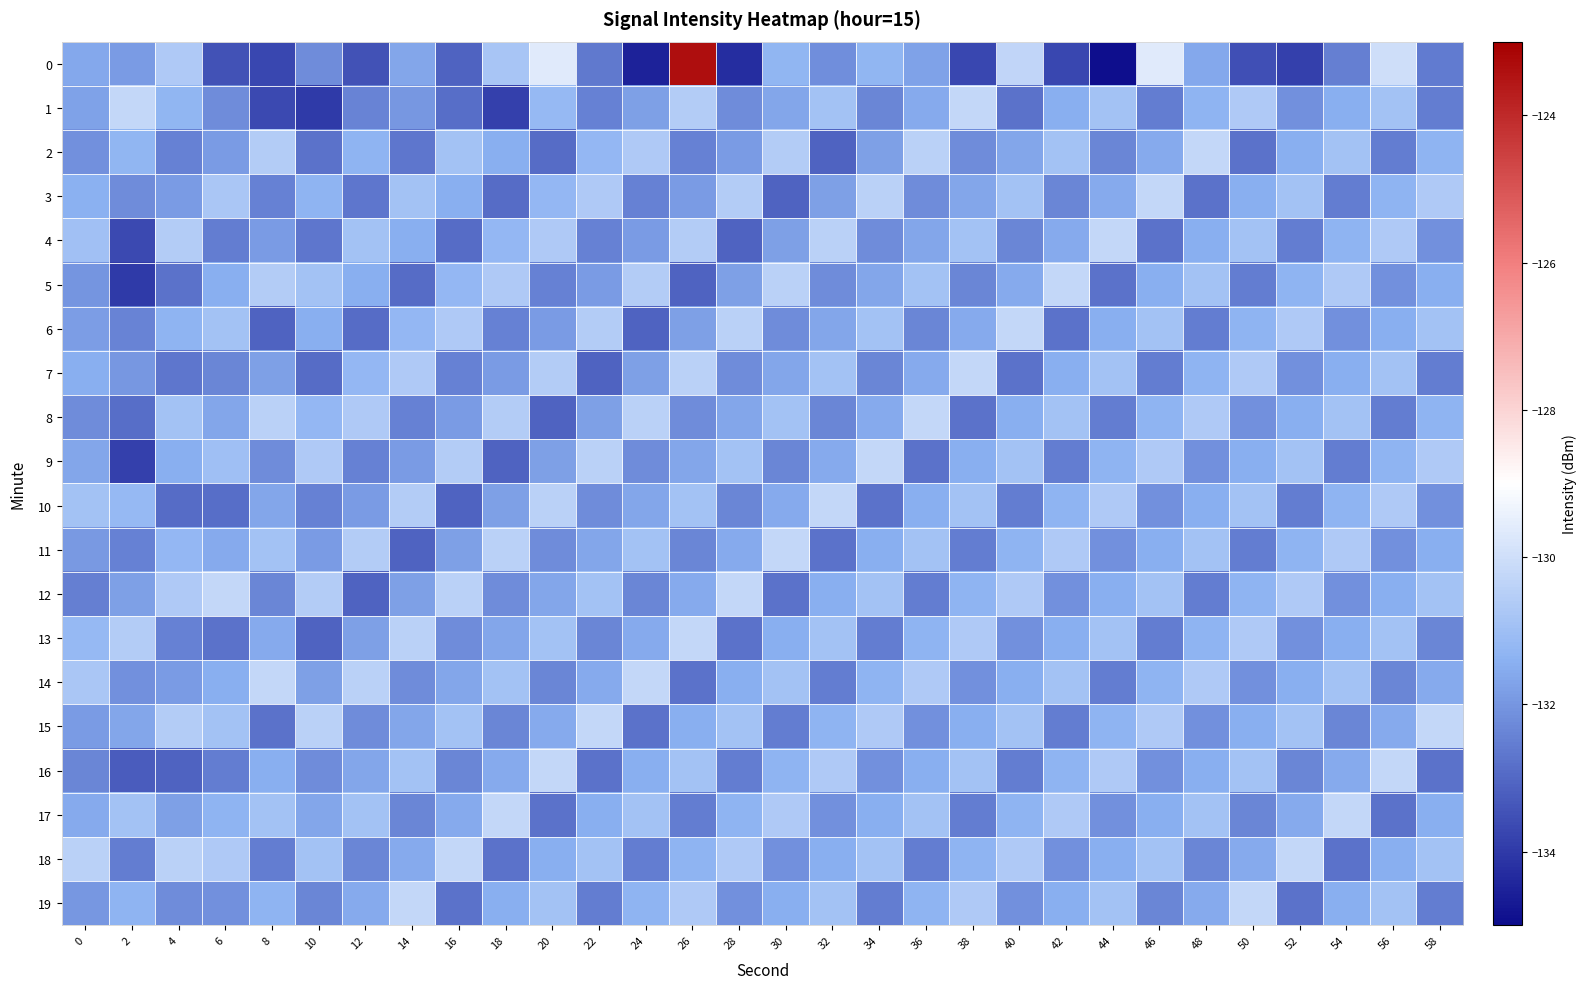

List the series in order of their peak value, lowest first.

1, 2, 3, 4, 5, 6, 7, 8, 9, 10, 11, 12, 13, 14, 15, 16, 17, 18, 19, 0